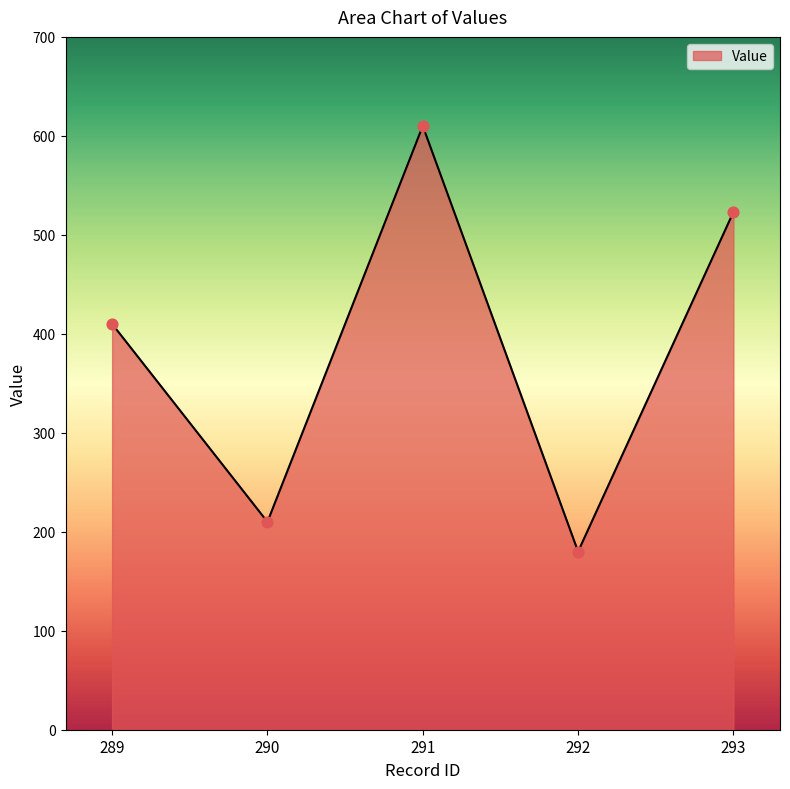

What is the ratio of the value at 290 to the value at 291?

0.3